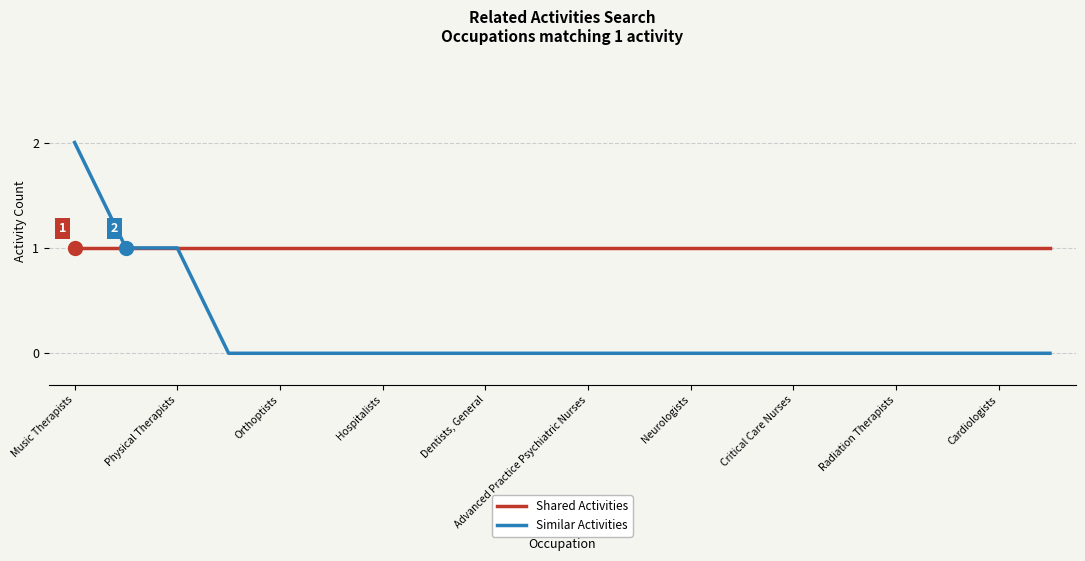

Rank the series by their maximum value, from highest to lowest.

Similar Activities, Shared Activities